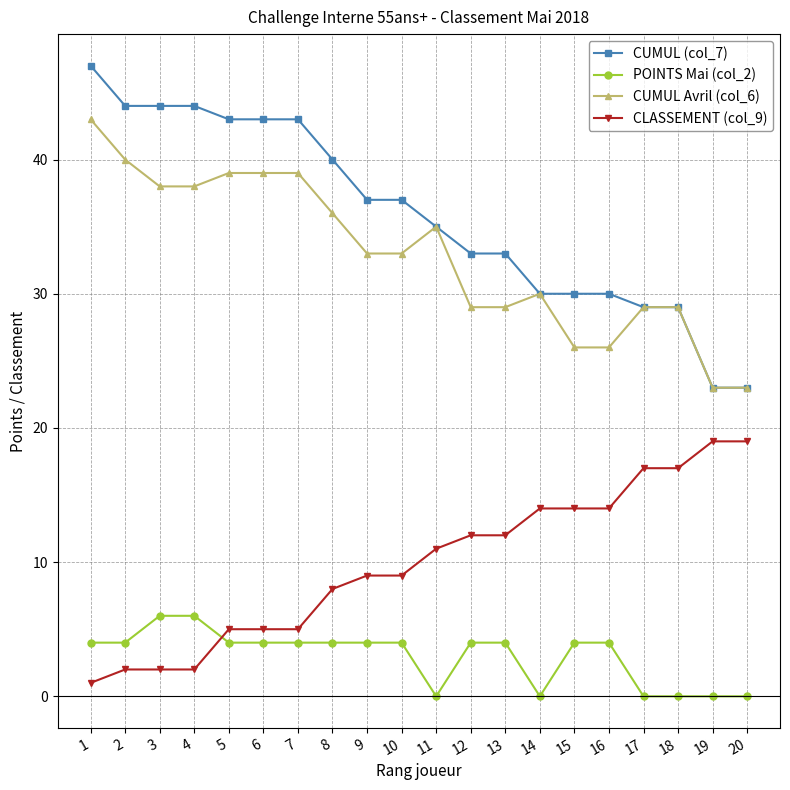

Count the number of data series in this chart.

4